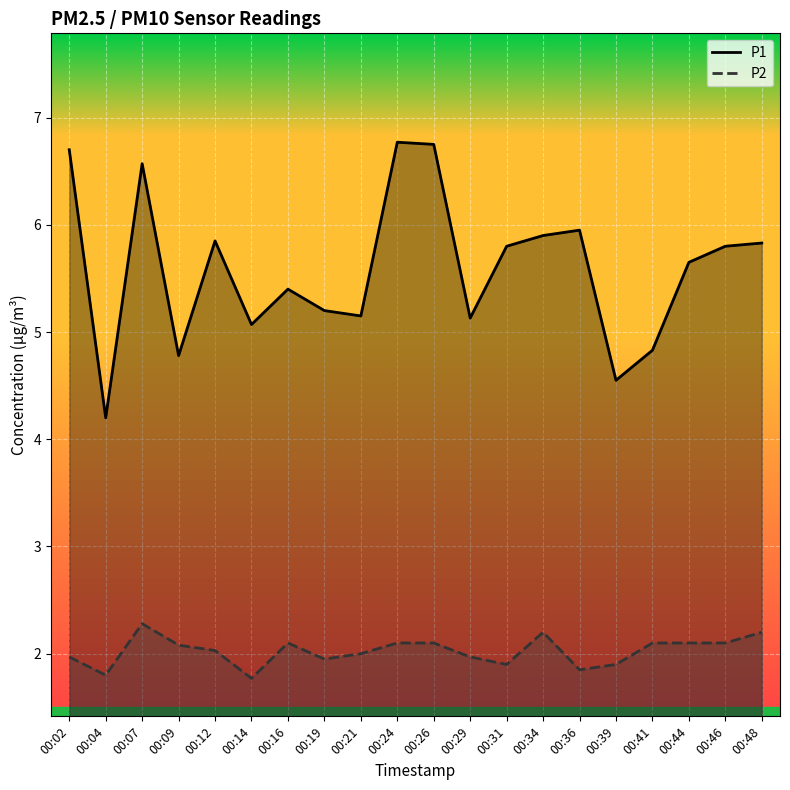

What is the difference between the P2 values at 00:19 and 00:09?

0.1